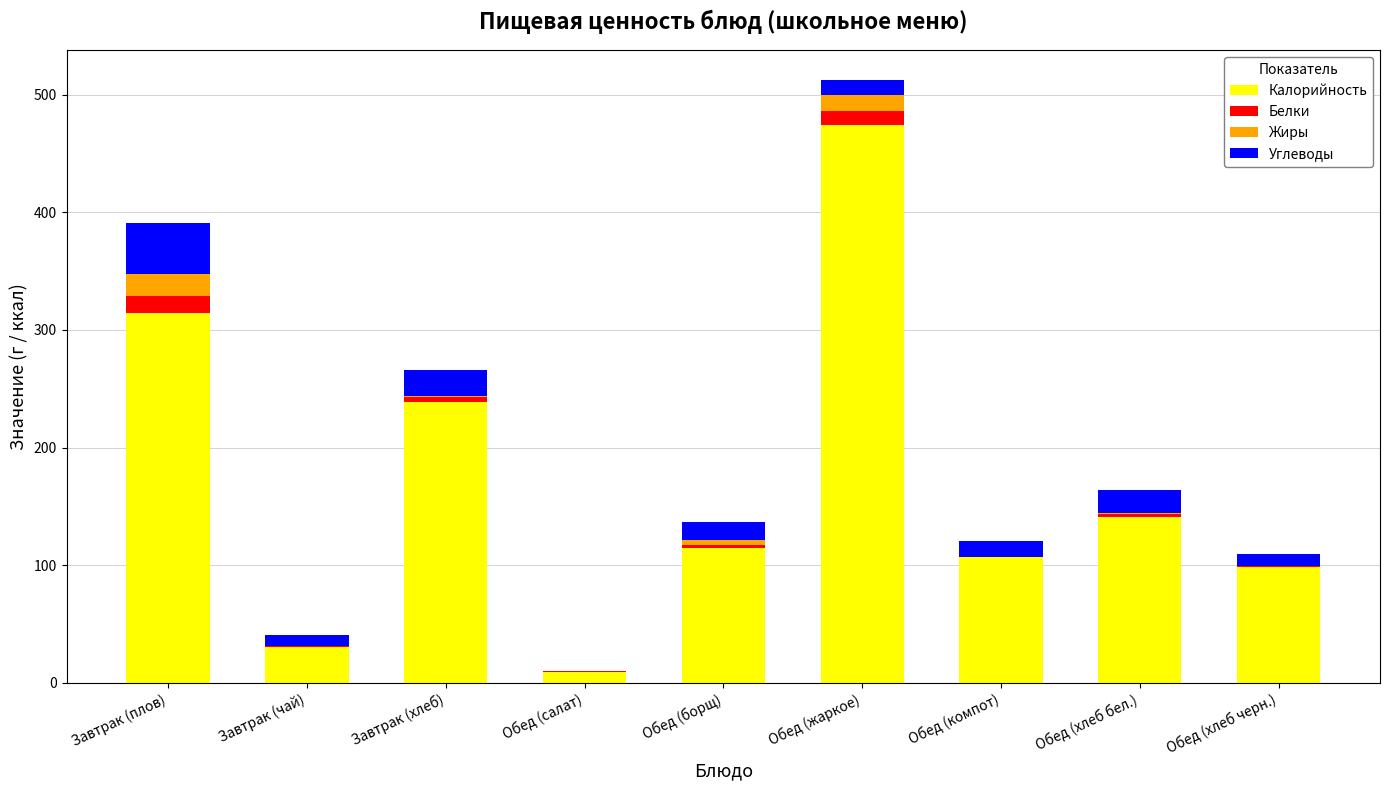

The Калорийность series shows 47.3 at Завтрак (чай). True or false?

False